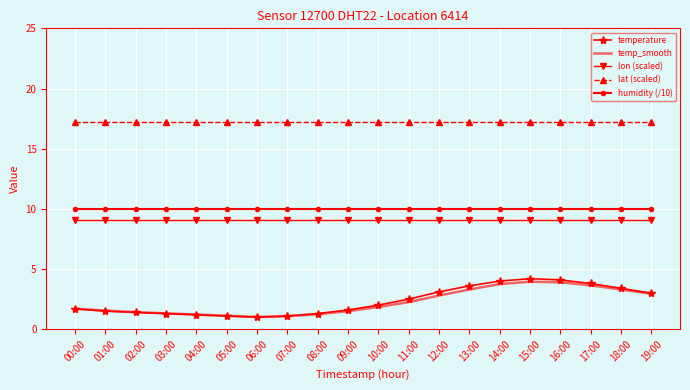

True or false: humidity (/10) has a value of 10.0 at 14:00.

True